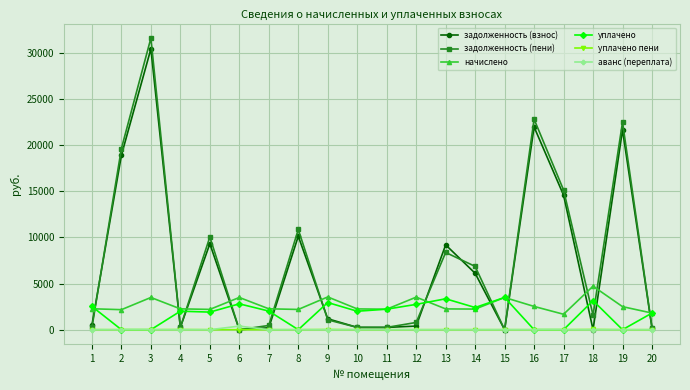

At how many categories does at least one series exceed 30604?

1